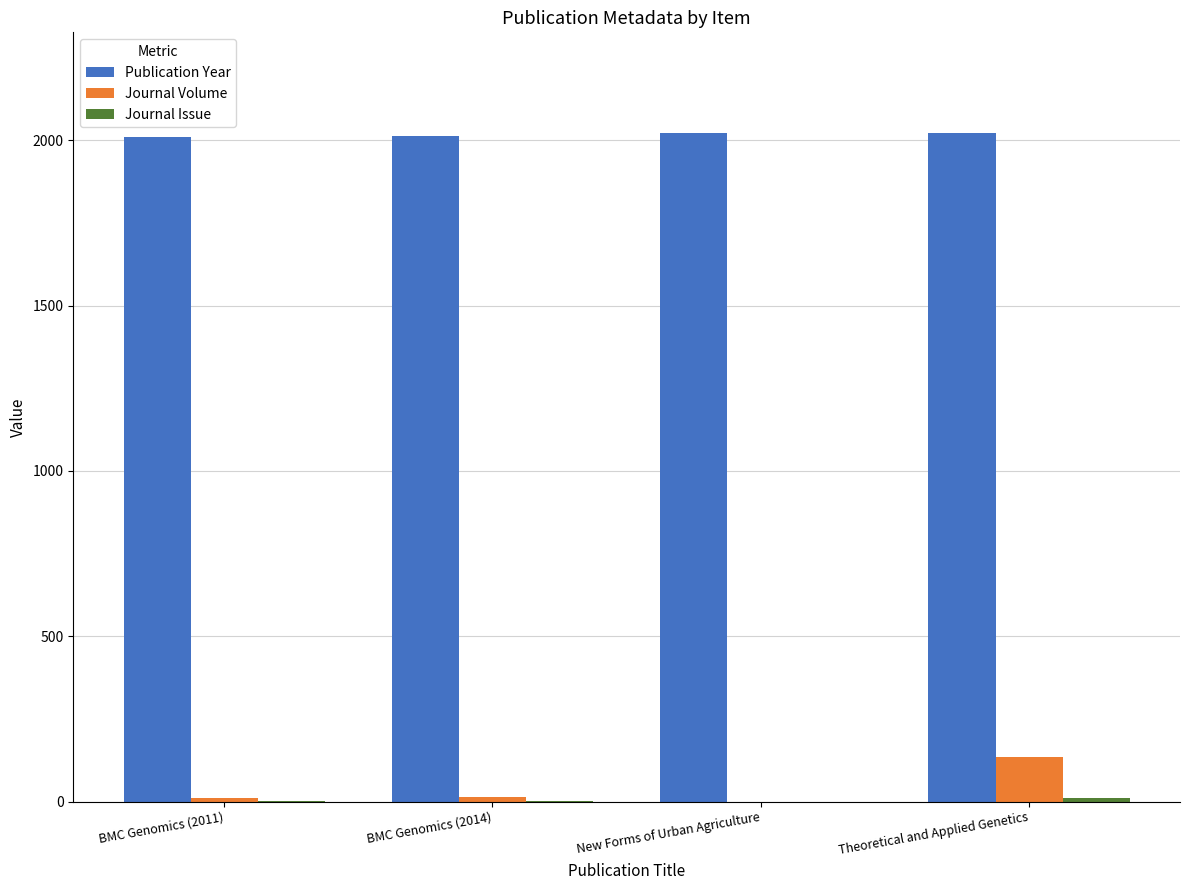

What is the total value across all series at New Forms of Urban Agriculture?

2021